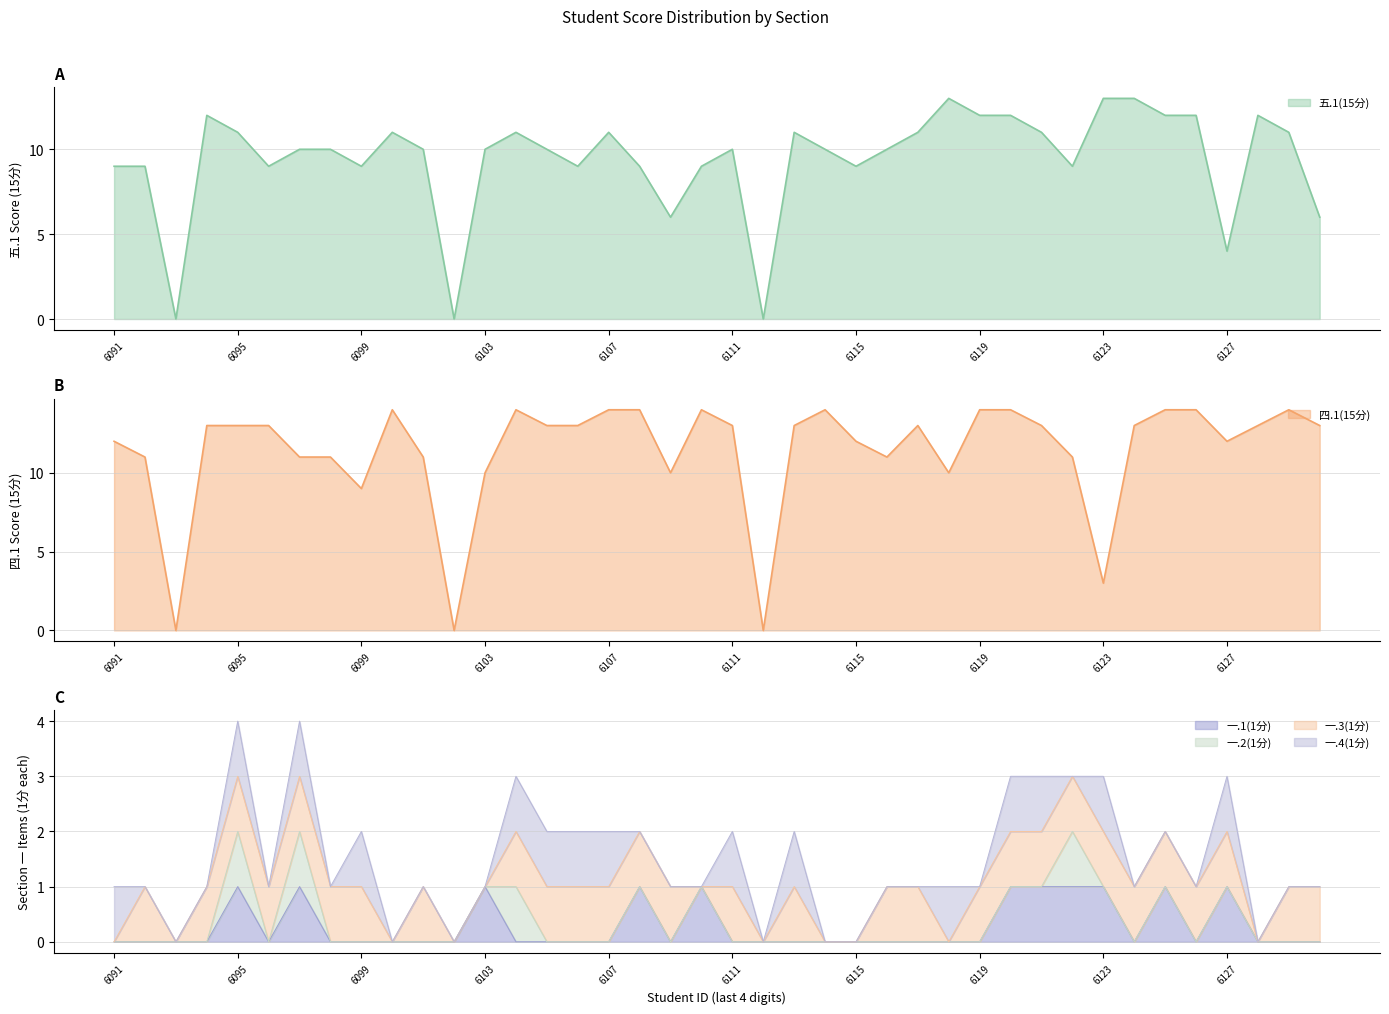

What is the difference between the maximum and minimum values in the 一.1(1分) series?

1